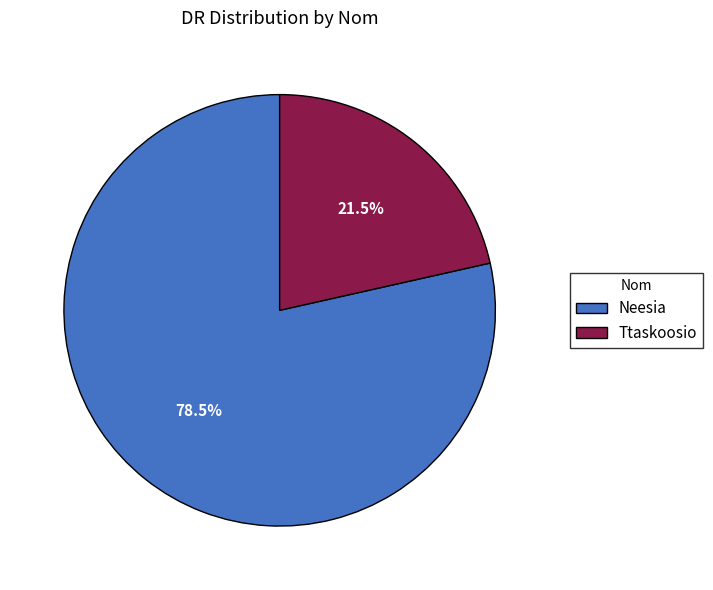

Rank the categories by value from highest to lowest.

Neesia, Ttaskoosio